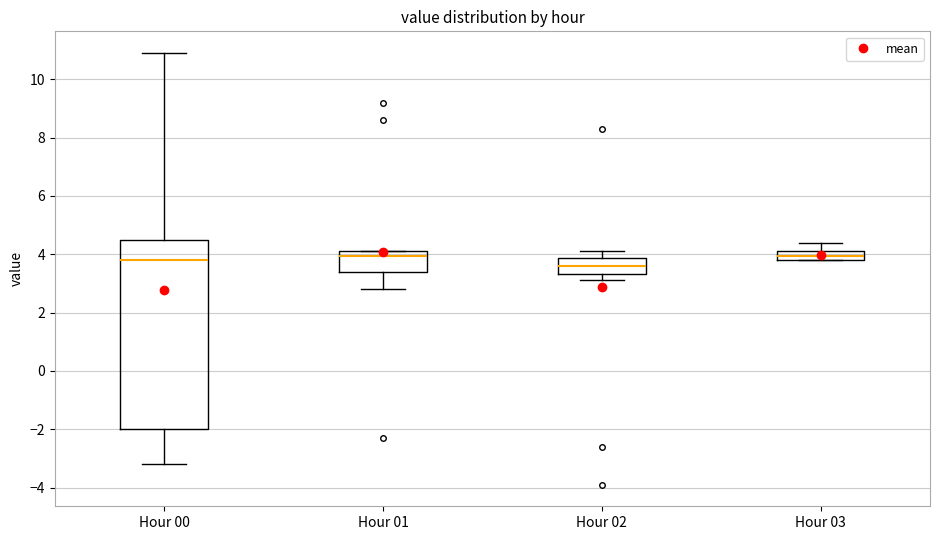

Where does the median line of the box for Hour 00 sit on the y-axis? The values are not printed on the chart, so give them approximately, as read against the axis.

3.8